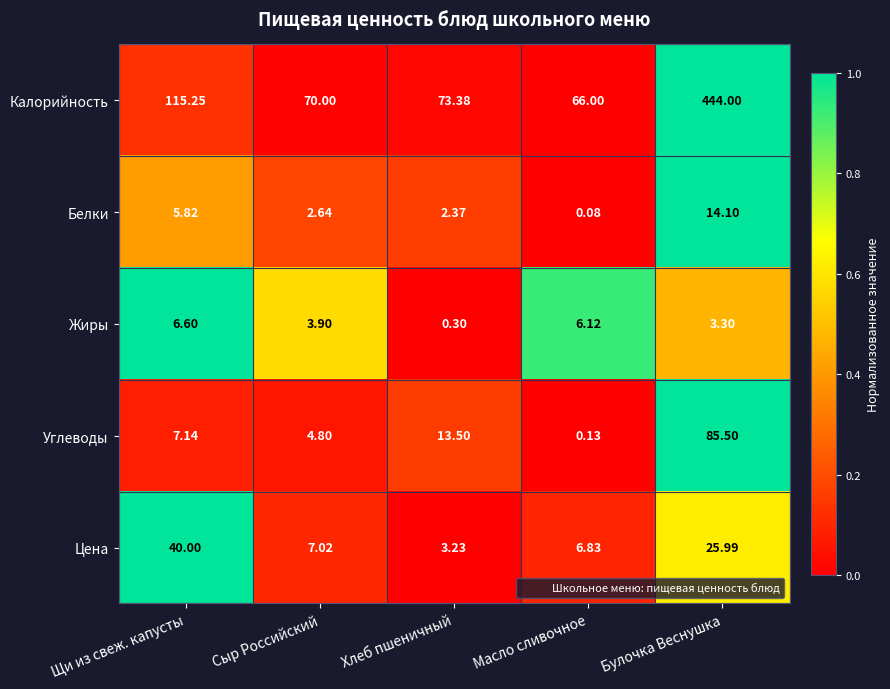

Where is Углеводы nearest to the value 42?

Хлеб пшеничный